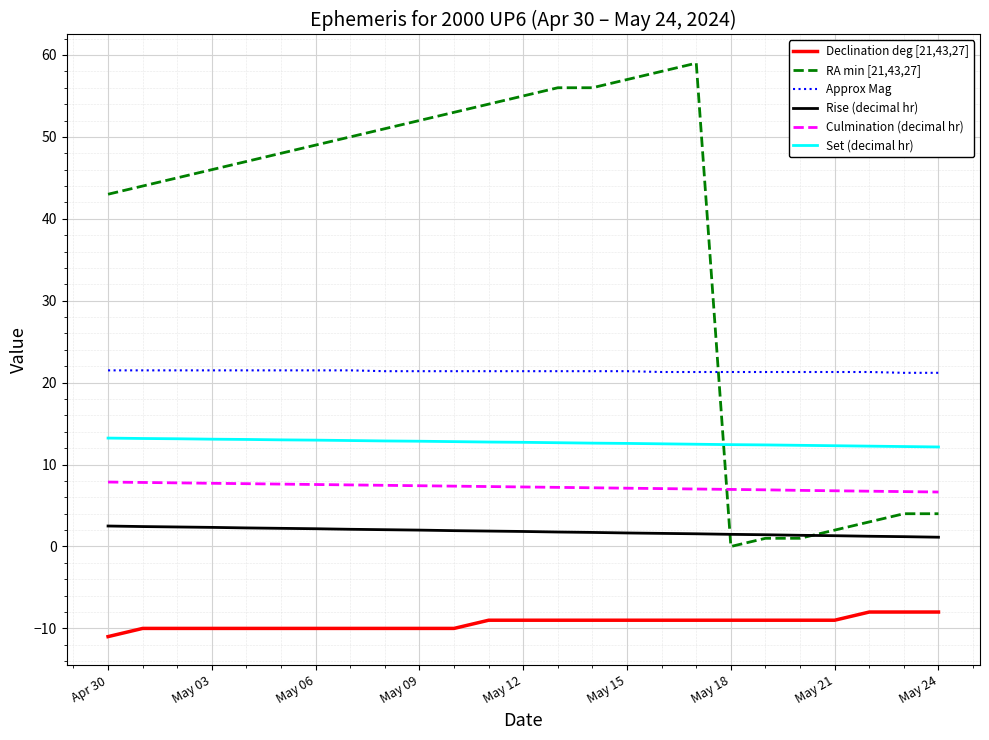

What is the minimum value for Declination deg [21,43,27]?

-11.0